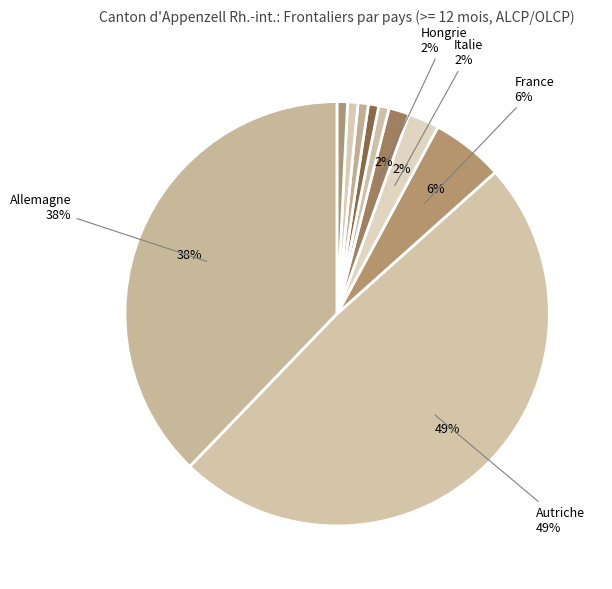

Which slice is the smallest?

Turquie